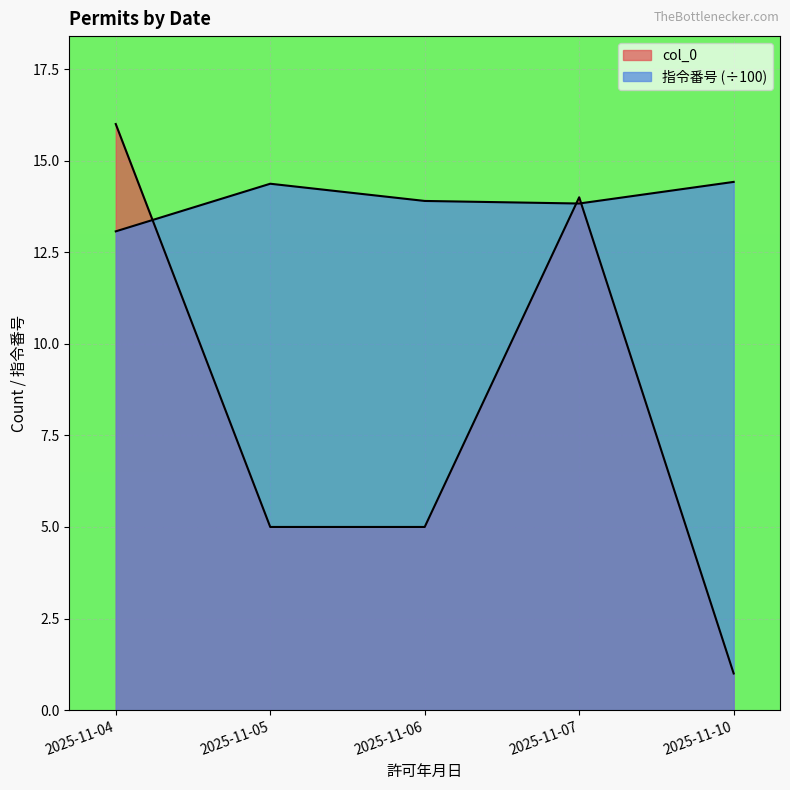

Reading left to right, list all the values displayed in this chart.

col_0: 16.0	5.0	5.0	14.0	1.0
指令番号_mean: 13.1	14.4	13.9	13.8	14.4